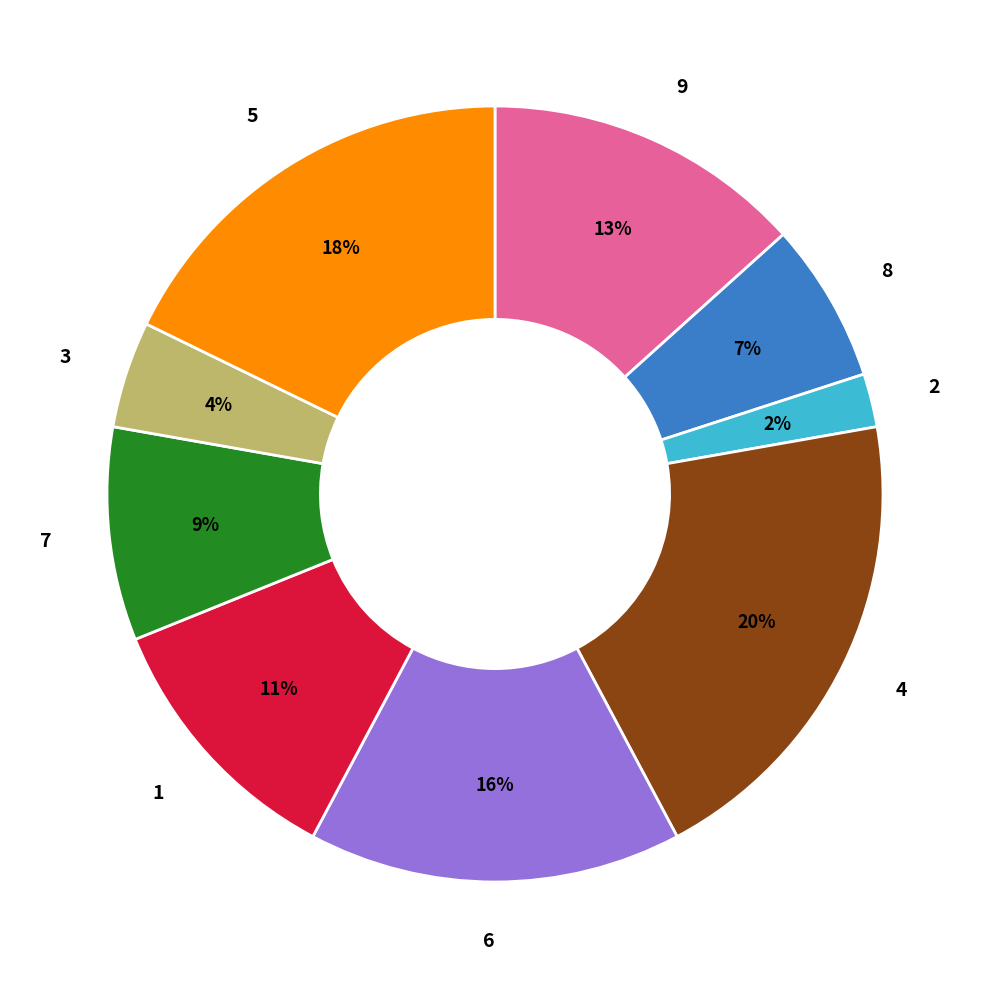

Which category has the biggest portion of the pie?

4